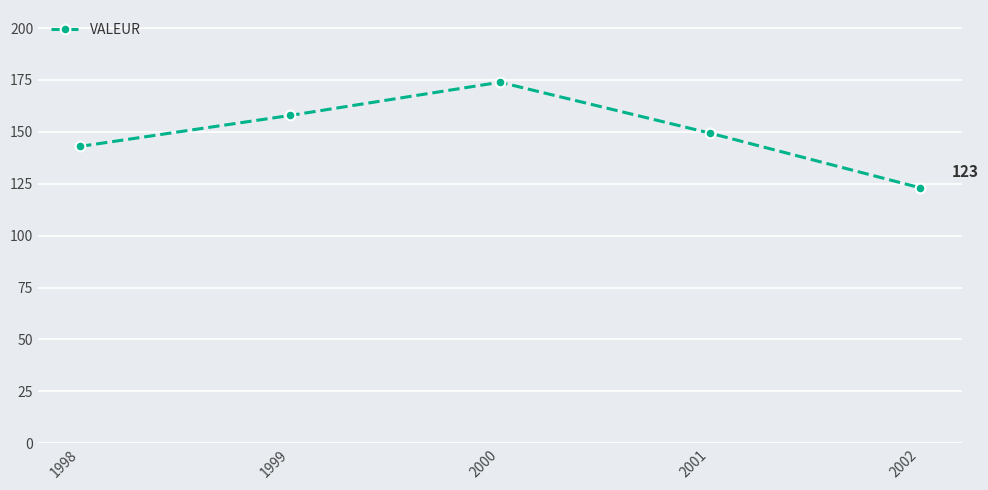

Reading right to left, transcribe all the data shown in this chart.

2002=123.1	2001=149.4	2000=173.9	1999=157.9	1998=143.0